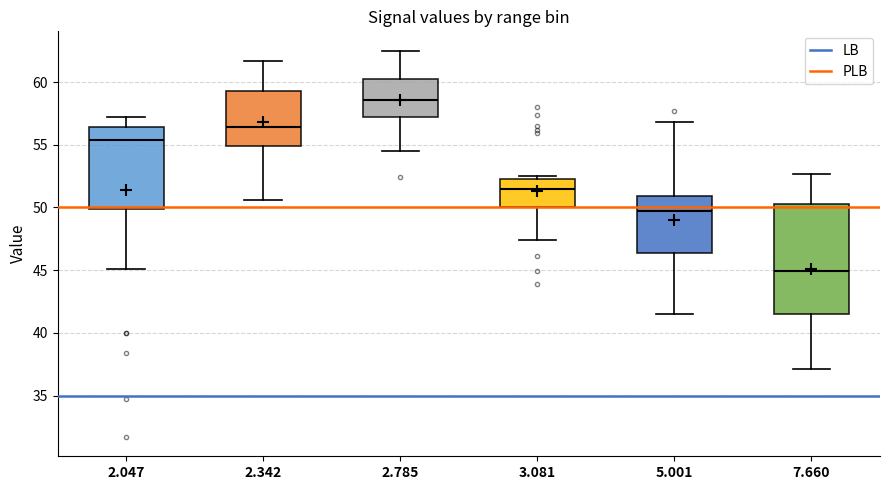

Reading left to right, read every box against the y-axis: the position of its median line, the range the box covers, and the ends of its whiskers. The values are not printed on the chart, so give them approximately, as read against the axis.

2.047: median 55.5, box 50.0 to 56.5, whiskers 45.0 to 57.0
2.342: median 56.5, box 55.0 to 59.5, whiskers 50.5 to 61.5
2.785: median 58.5, box 57.0 to 60.5, whiskers 54.5 to 62.5
3.081: median 51.5, box 50.0 to 52.5, whiskers 47.5 to 52.5 (just above the box's upper edge)
5.001: median 49.5, box 46.5 to 51.0, whiskers 41.5 to 57.0
7.660: median 45.0, box 41.5 to 50.5, whiskers 37.0 to 52.5